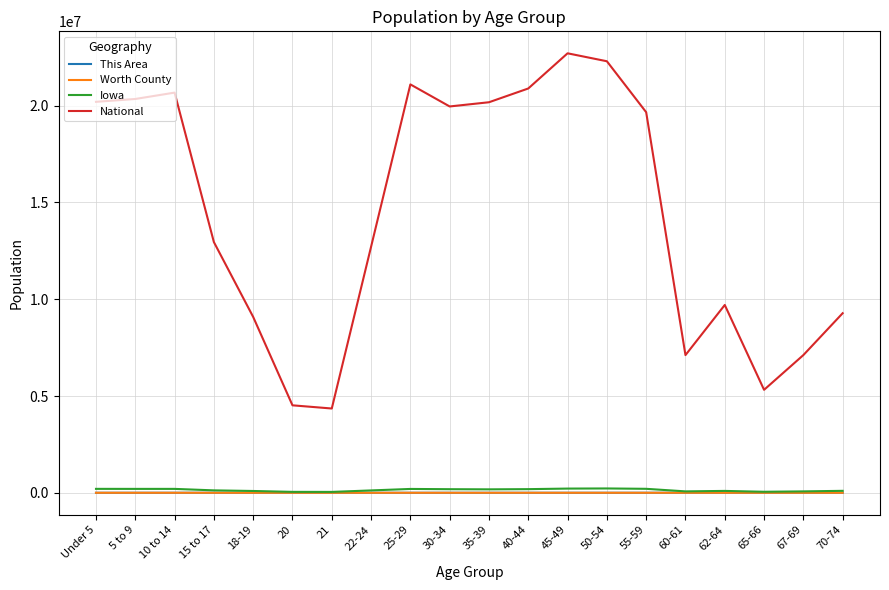

Where is National nearest to the value 13531442?

15 to 17